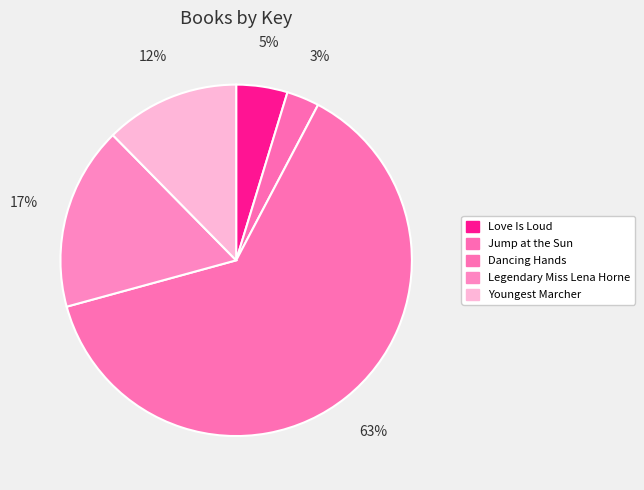

To the nearest percent, what is the average slice percentage?

20%